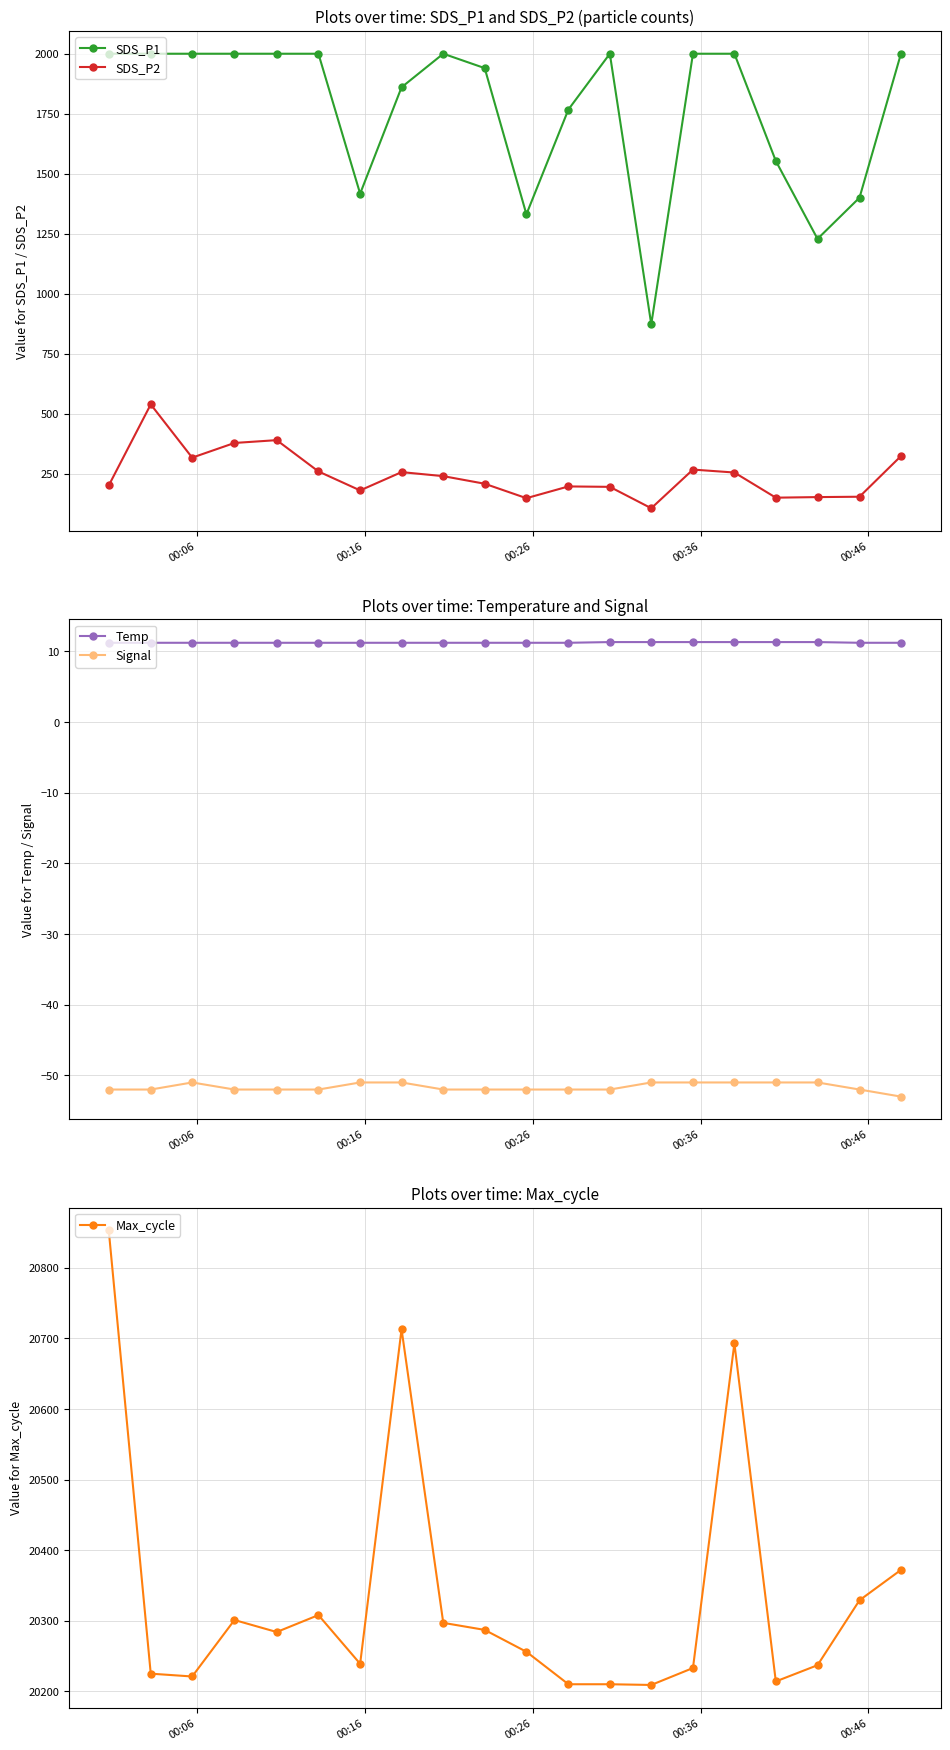

True or false: SDS_P1 and SDS_P2 cross at least once.

False